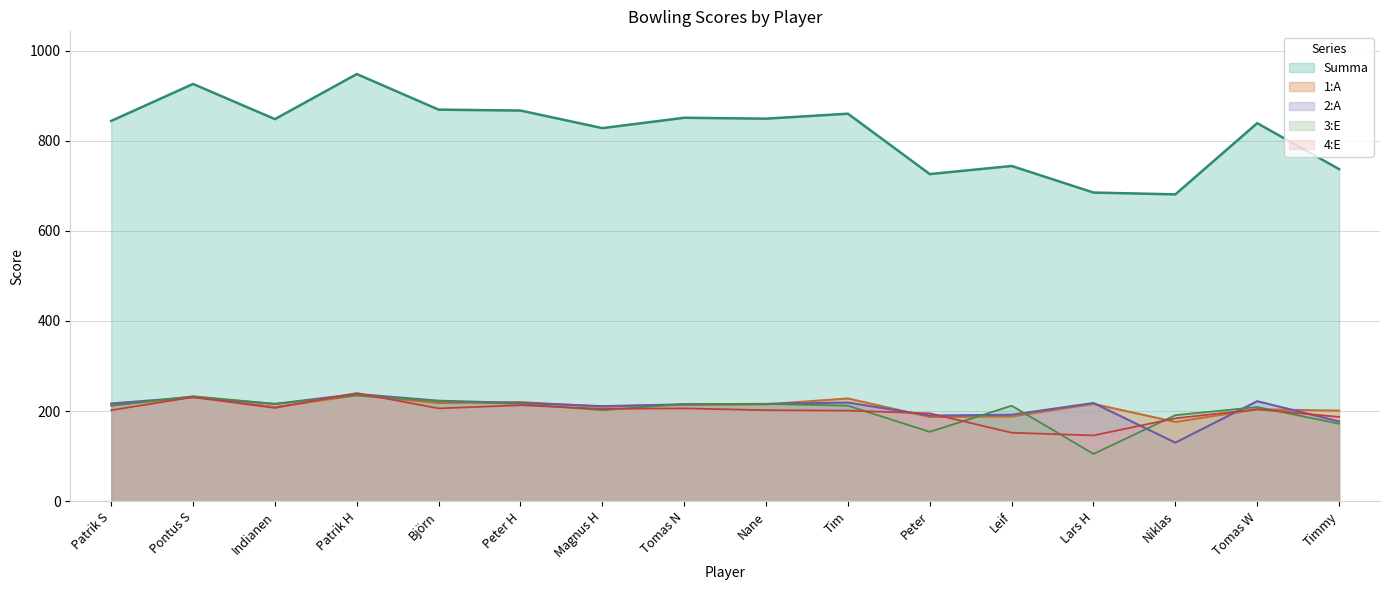

Where is 1:A nearest to the value 205?

Tomas W